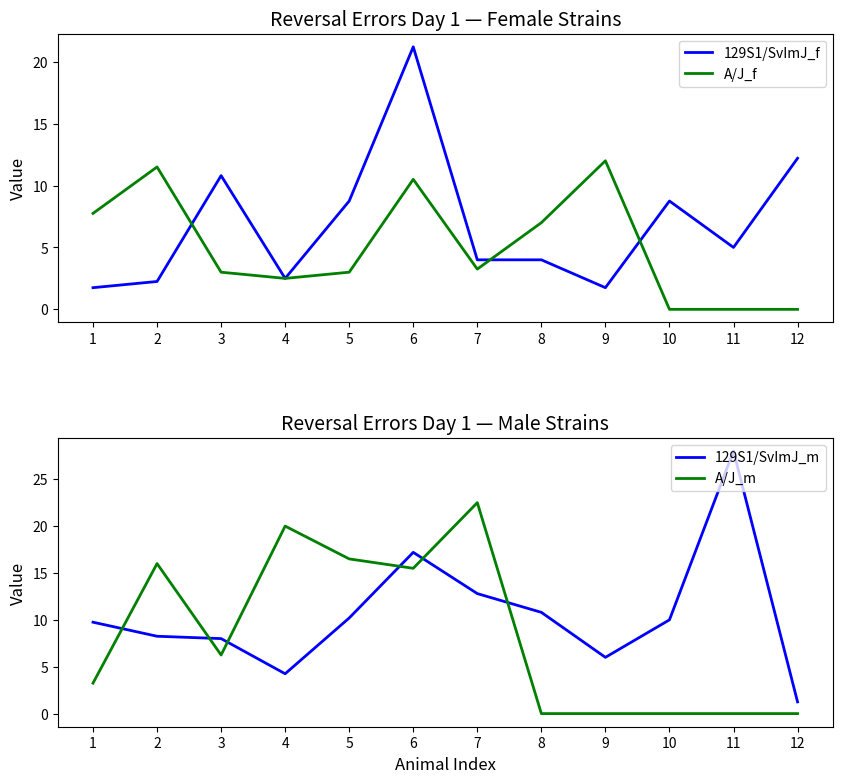

What is the sum of the 129S1/SvImJ_m values at 5 and 9?

16.2